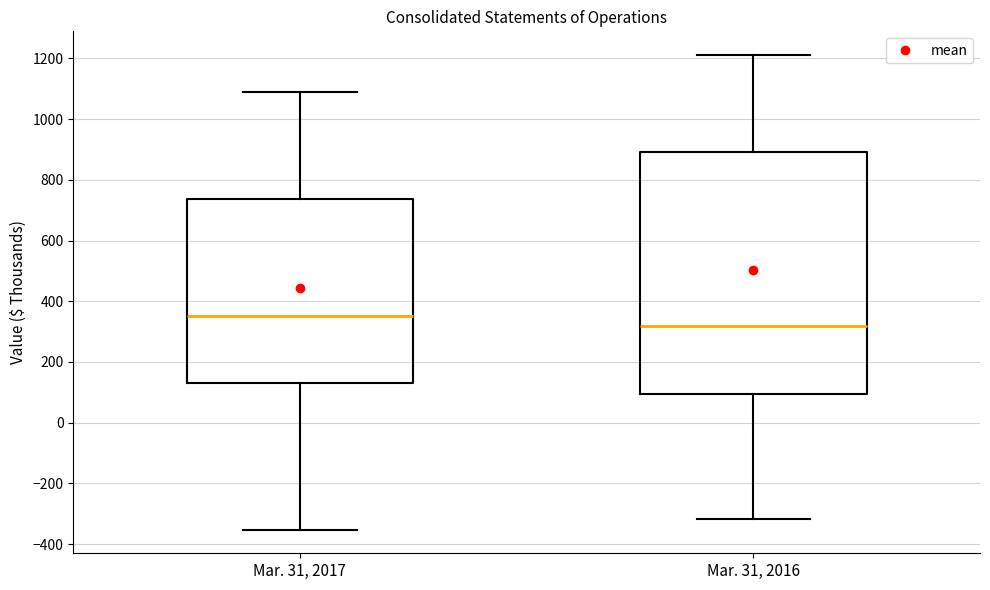

Comparing the boxes themselves (not the whiskers), which one is the tallest?

Mar. 31, 2016